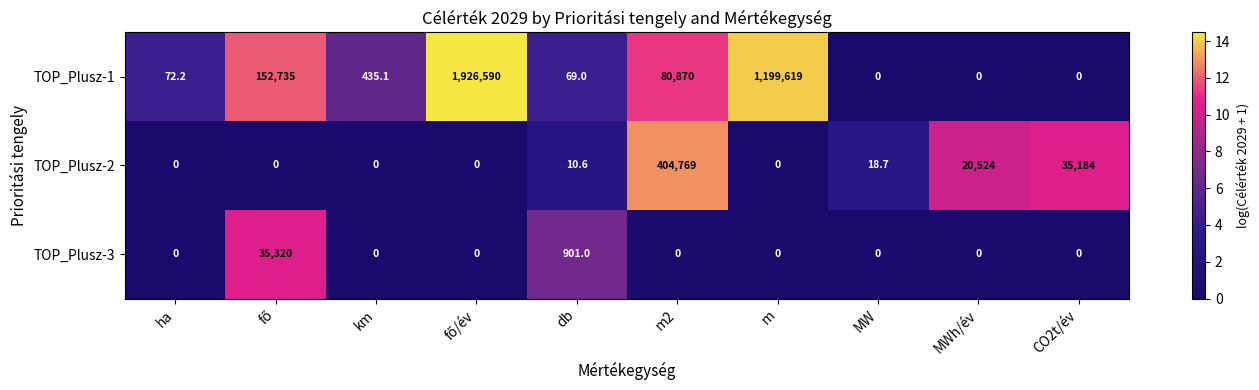

Rank the series at db from highest to lowest value.

TOP_Plusz-3, TOP_Plusz-1, TOP_Plusz-2